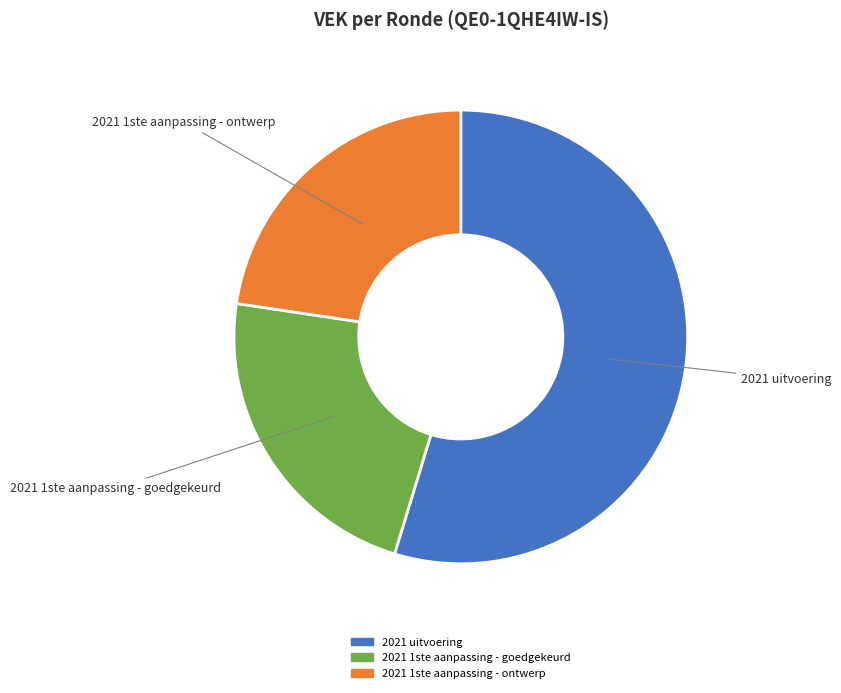

What is the largest slice in the pie chart?

2021 uitvoering